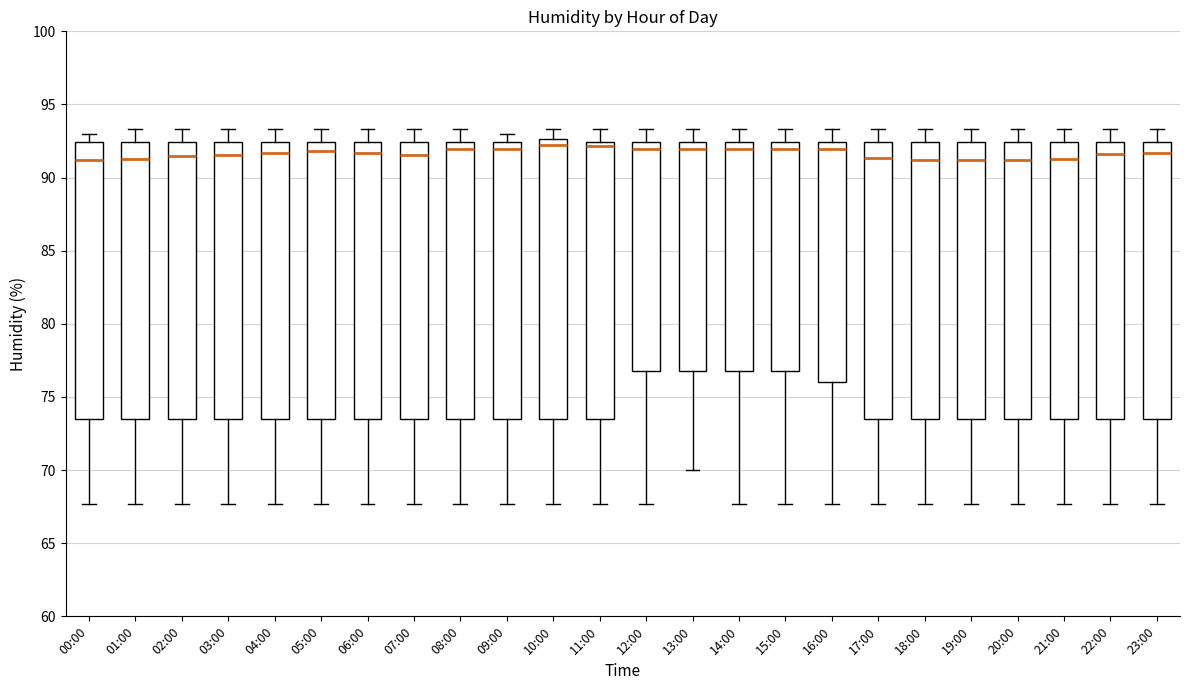

Reading left to right, read every box against the y-axis: the position of its median line, the range the box covers, and the ends of its whiskers. The values are not printed on the chart, so give them approximately, as read against the axis.

00:00: median 91.0, box 73.5 to 92.5, whiskers 67.5 to 93.0
01:00: median 91.5, box 73.5 to 92.5, whiskers 67.5 to 93.5
02:00: median 91.5, box 73.5 to 92.5, whiskers 67.5 to 93.5
03:00: median 91.5, box 73.5 to 92.5, whiskers 67.5 to 93.5
04:00: median 91.5, box 73.5 to 92.5, whiskers 67.5 to 93.5
05:00: median 92.0, box 73.5 to 92.5, whiskers 67.5 to 93.5
06:00: median 91.5, box 73.5 to 92.5, whiskers 67.5 to 93.5
07:00: median 91.5, box 73.5 to 92.5, whiskers 67.5 to 93.5
08:00: median 92.0, box 73.5 to 92.5, whiskers 67.5 to 93.5
09:00: median 92.0, box 73.5 to 92.5, whiskers 67.5 to 93.0
10:00: median 92.0, box 73.5 to 92.5, whiskers 67.5 to 93.5
11:00: median 92.0, box 73.5 to 92.5, whiskers 67.5 to 93.5
12:00: median 92.0, box 77.0 to 92.5, whiskers 67.5 to 93.5
13:00: median 92.0, box 77.0 to 92.5, whiskers 70.0 to 93.5
14:00: median 92.0, box 77.0 to 92.5, whiskers 67.5 to 93.5
15:00: median 92.0, box 77.0 to 92.5, whiskers 67.5 to 93.5
16:00: median 92.0, box 76.0 to 92.5, whiskers 67.5 to 93.5
17:00: median 91.5, box 73.5 to 92.5, whiskers 67.5 to 93.5
18:00: median 91.0, box 73.5 to 92.5, whiskers 67.5 to 93.5
19:00: median 91.0, box 73.5 to 92.5, whiskers 67.5 to 93.5
20:00: median 91.0, box 73.5 to 92.5, whiskers 67.5 to 93.5
21:00: median 91.5, box 73.5 to 92.5, whiskers 67.5 to 93.5
22:00: median 91.5, box 73.5 to 92.5, whiskers 67.5 to 93.5
23:00: median 91.5, box 73.5 to 92.5, whiskers 67.5 to 93.5